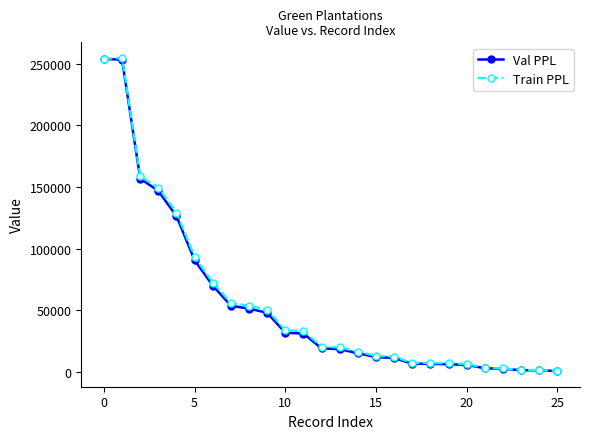

How many categories are shown in the chart?

26